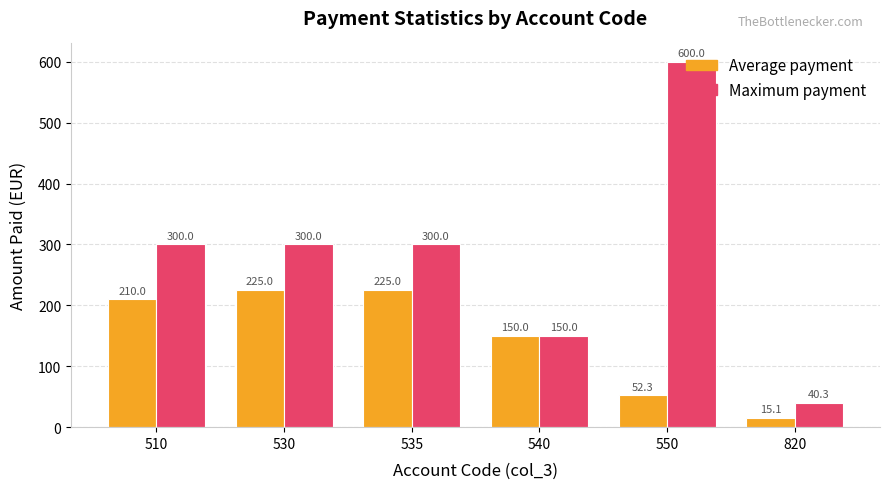

How many groups of bars are there?

6